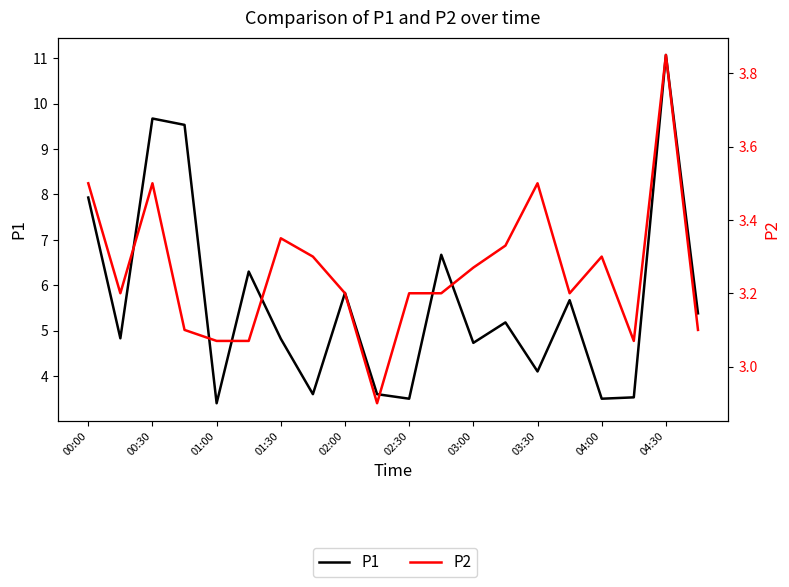

What are all the series names shown in the legend?

P1, P2